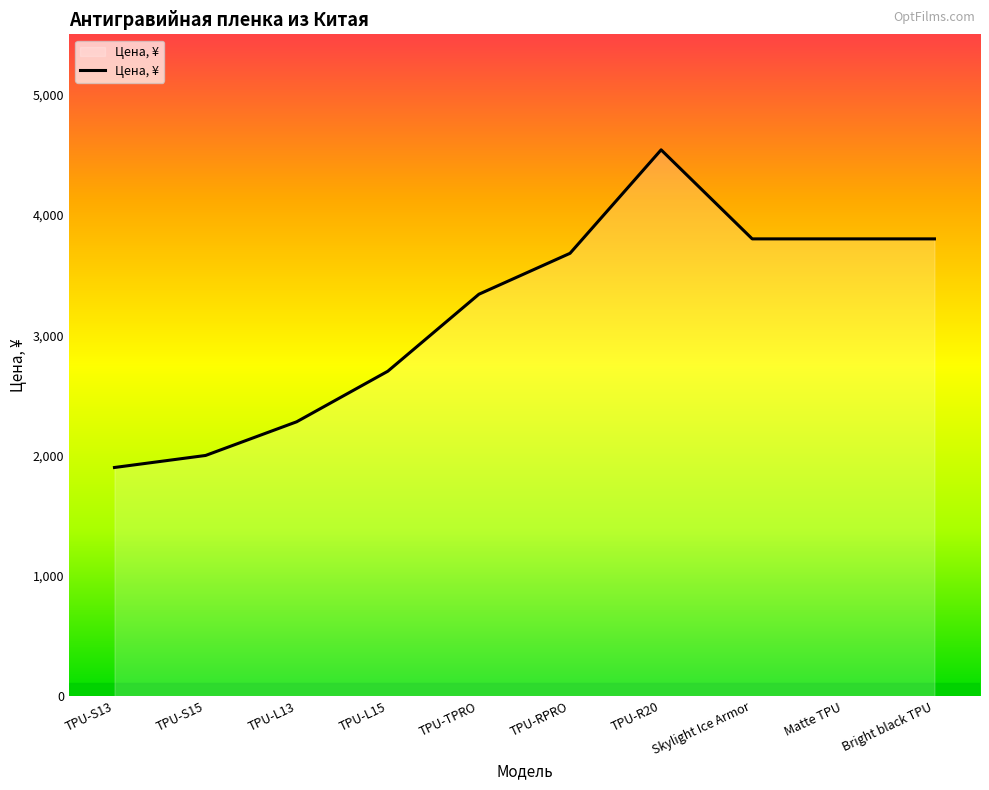

Reading left to right, extract all data points from this chart.

TPU-S13=1900	TPU-S15=2000	TPU-L13=2280	TPU-L15=2700	TPU-TPRO=3340	TPU-RPRO=3680	TPU-R20=4540	Skylight Ice Armor=3800	Matte TPU=3800	Bright black TPU=3800